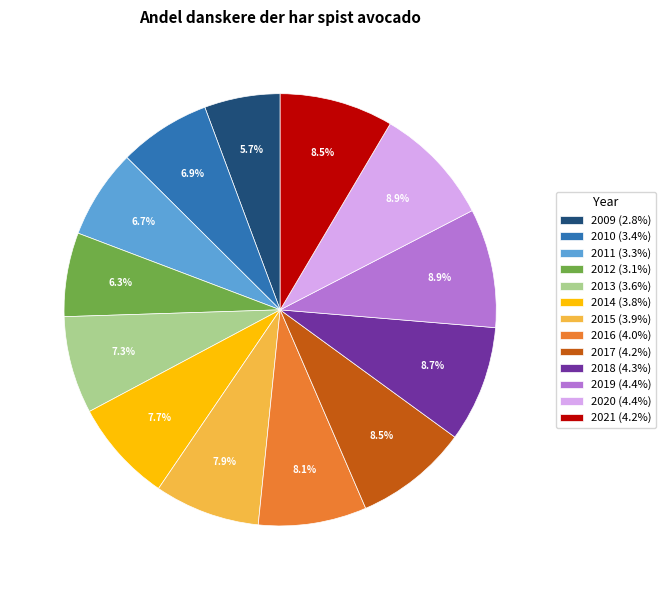

Combined, do 2017 (4.2%) and 2010 (3.4%) account for over 50%?

No